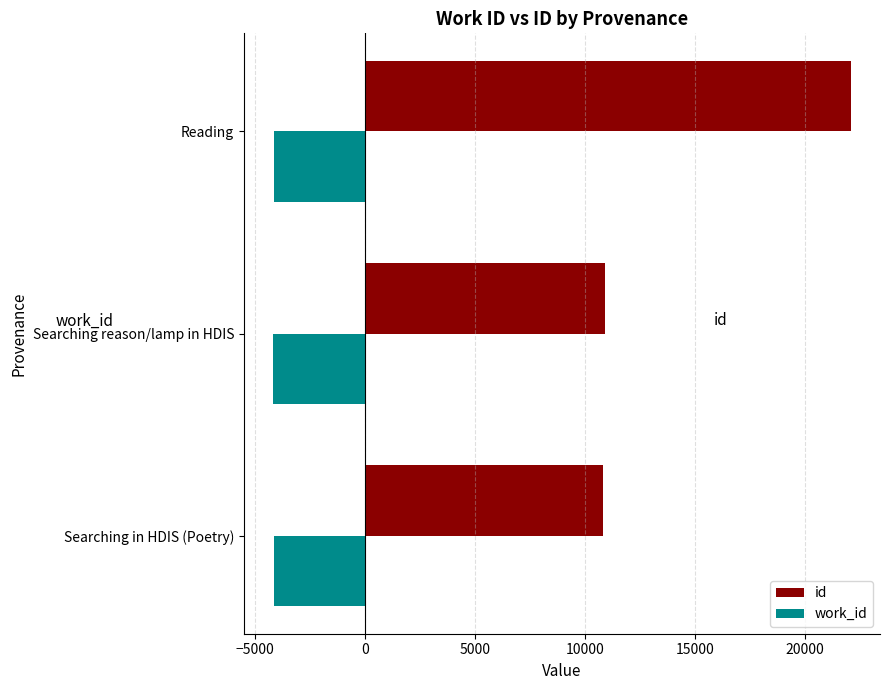

What is the highest value of the work_id series?

-4167.0